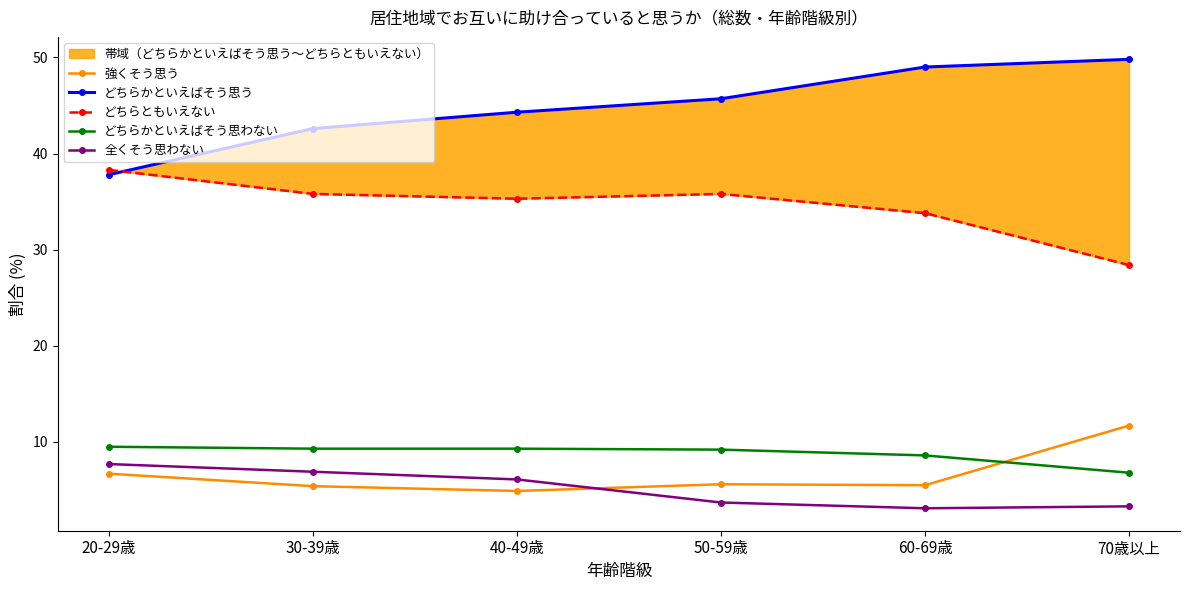

The 強くそう思う series shows 17.3 at 70歳以上. True or false?

False